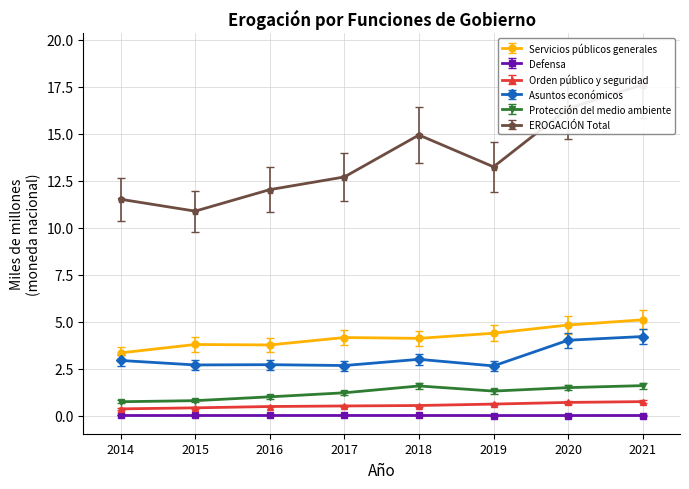

What is the difference between the second highest and minimum values in the Asuntos económicos series?

1.4